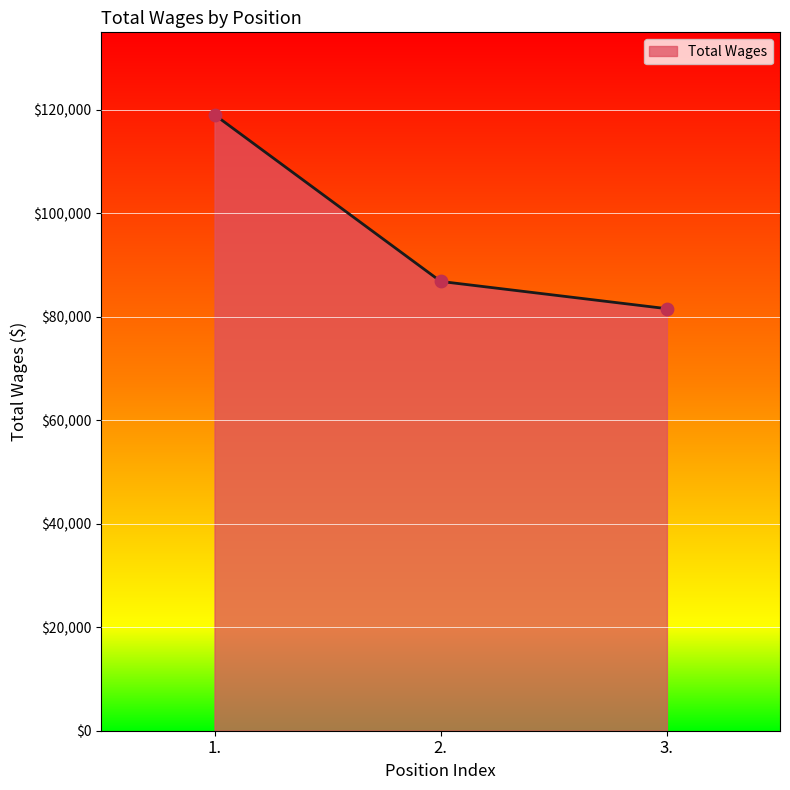

Approximately how many times larger is the value at 2. compared to 1.?

0.7